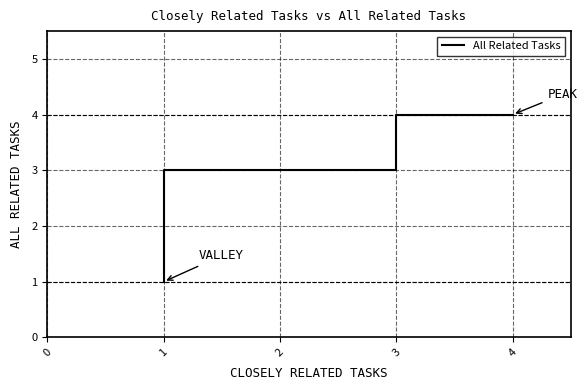

What is the difference between the maximum and minimum values?

3